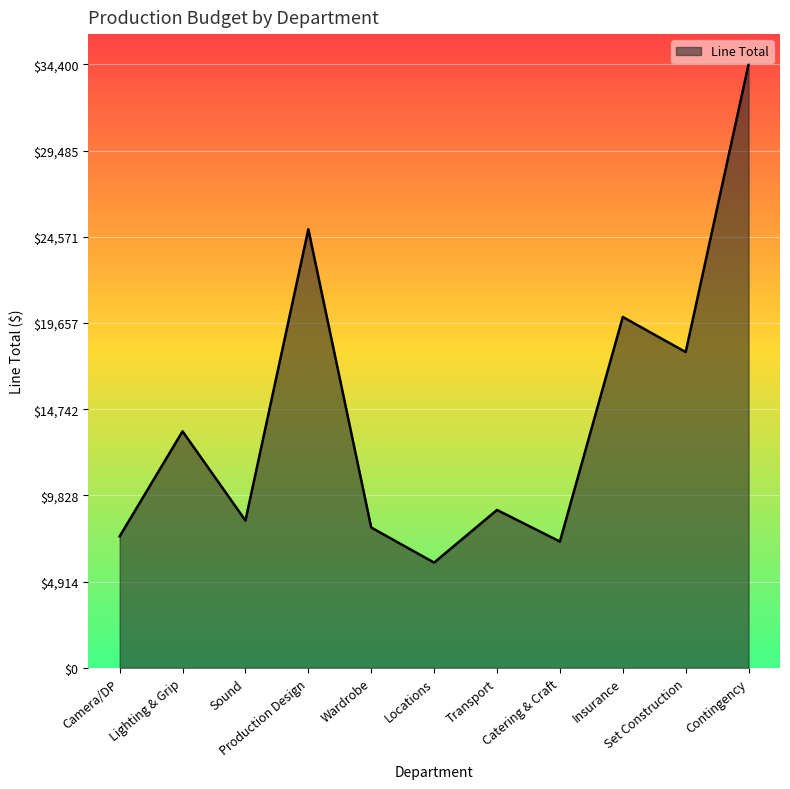

At which label is the value closest to 20200?

Insurance